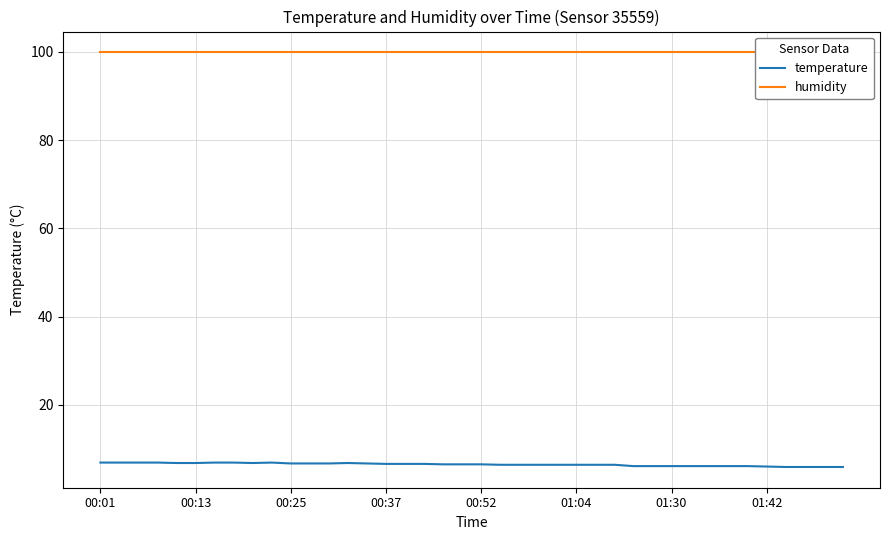

True or false: humidity and temperature intersect in this chart.

False